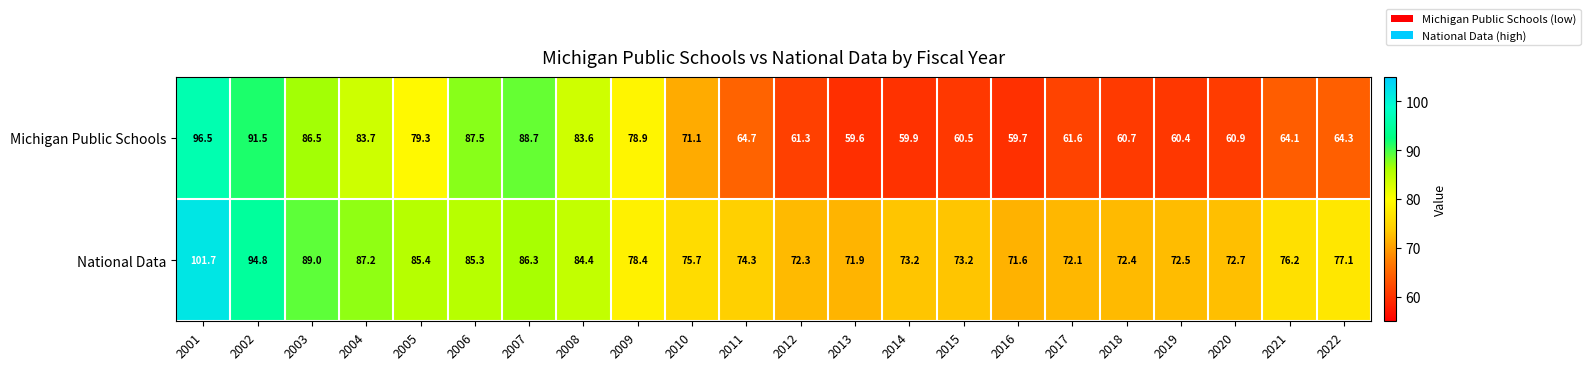

At which category is the sum across all series the highest?

2001